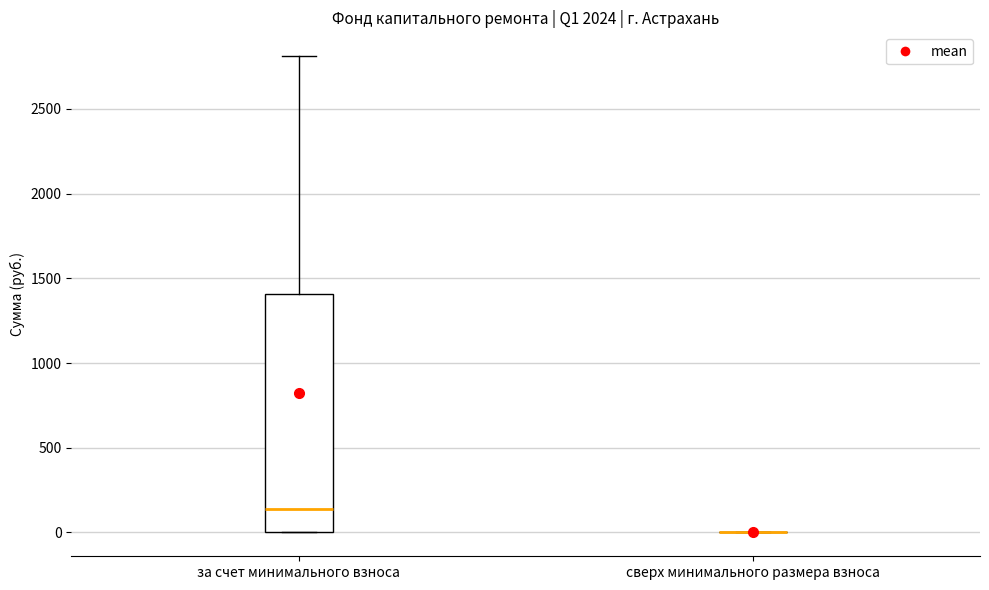

Reading left to right, transcribe this box plot: for each box, give where its median line is, the range the box spans, and where its two whiskers end, as read against the y-axis. The values are not printed on the chart, so give them approximately, as read against the axis.

за счет минимального взноса: median 150, box 0 to 1400, whiskers 0 to 2800
сверх минимального размера взноса: box collapsed to a line at 0, whiskers 0 to 0